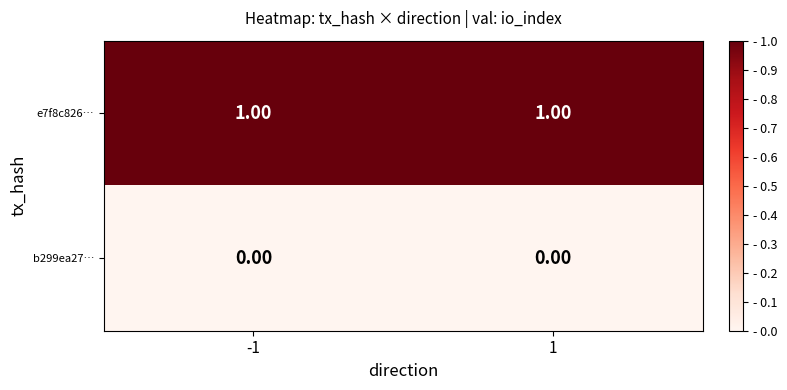

Which series has the largest total across all categories?

e7f8c826…